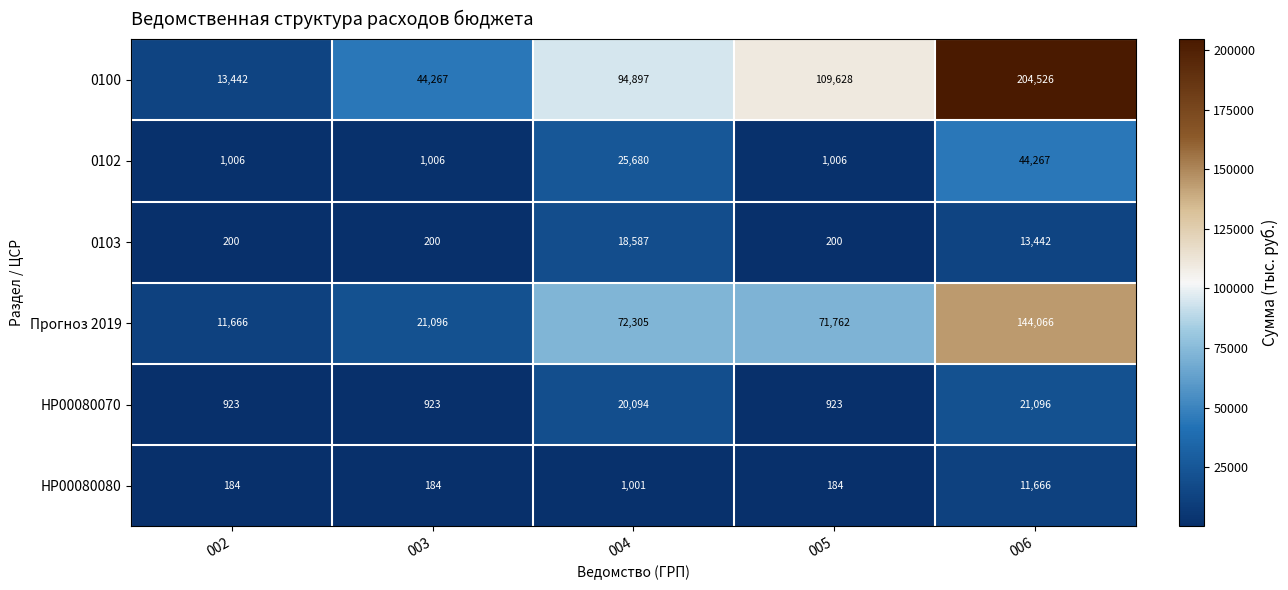

Which label corresponds to the largest value in the chart?

006